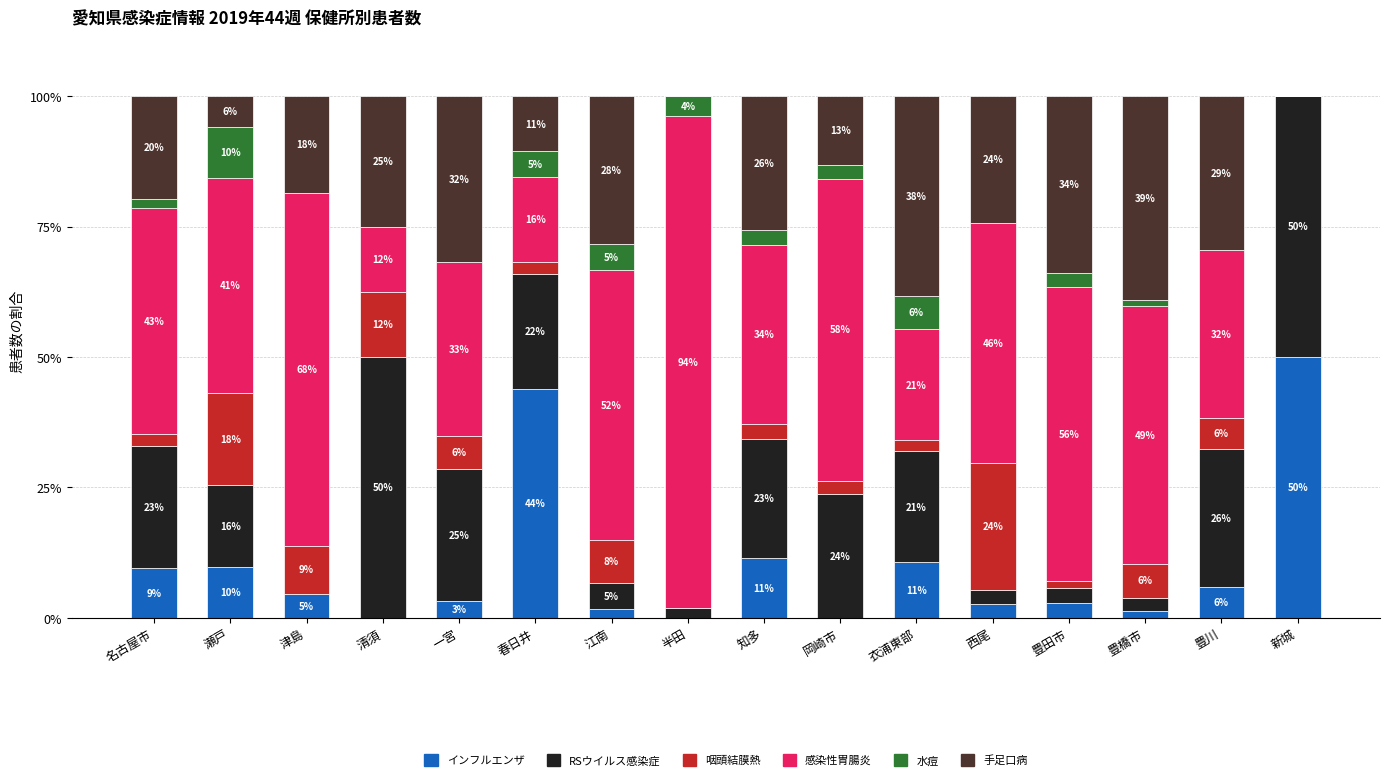

What are all the series names shown in the legend?

インフルエンザ, RSウイルス感染症, 咽頭結膜熱, 感染性胃腸炎, 水痘, 手足口病